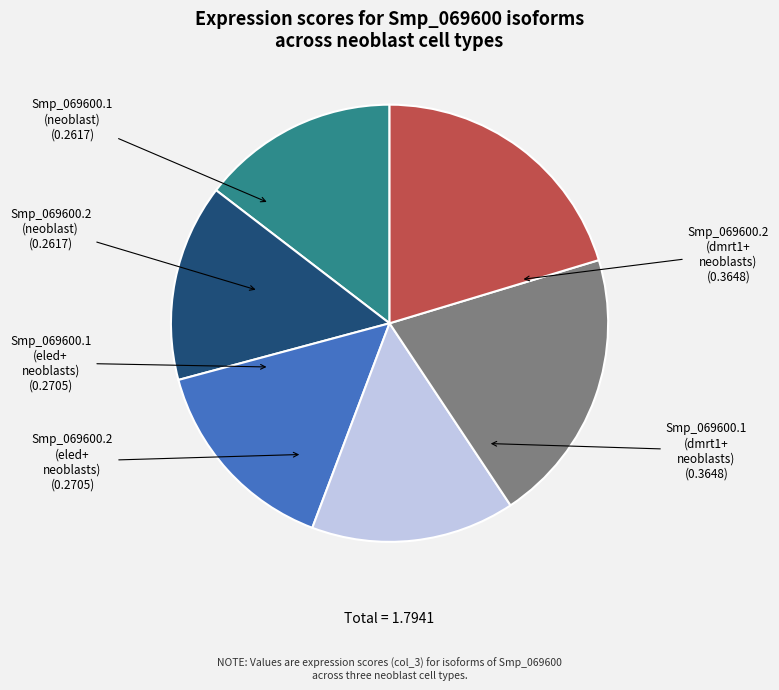

Which has a higher value, Smp_069600.2 (dmrt1+ neoblasts) or Smp_069600.1 (neoblast)?

Smp_069600.2 (dmrt1+ neoblasts)